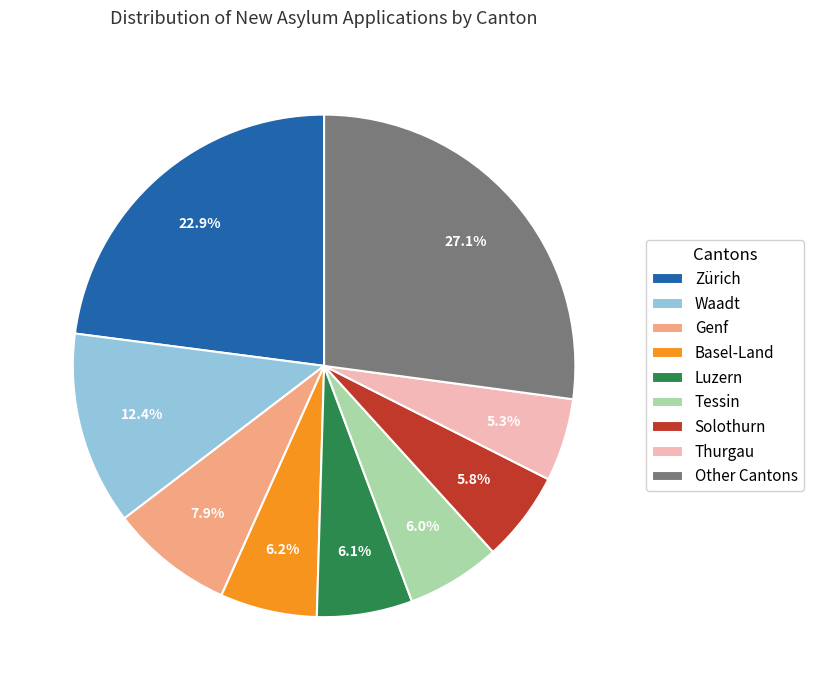

What is the ratio of the value at Luzern to the value at Thurgau?

1.2